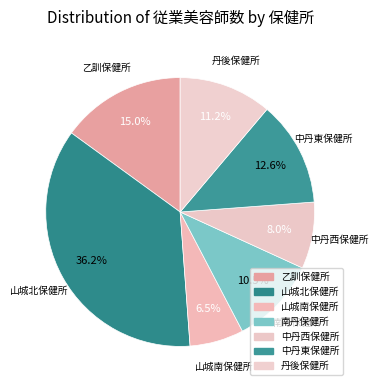

How many slices are in this pie chart?

7